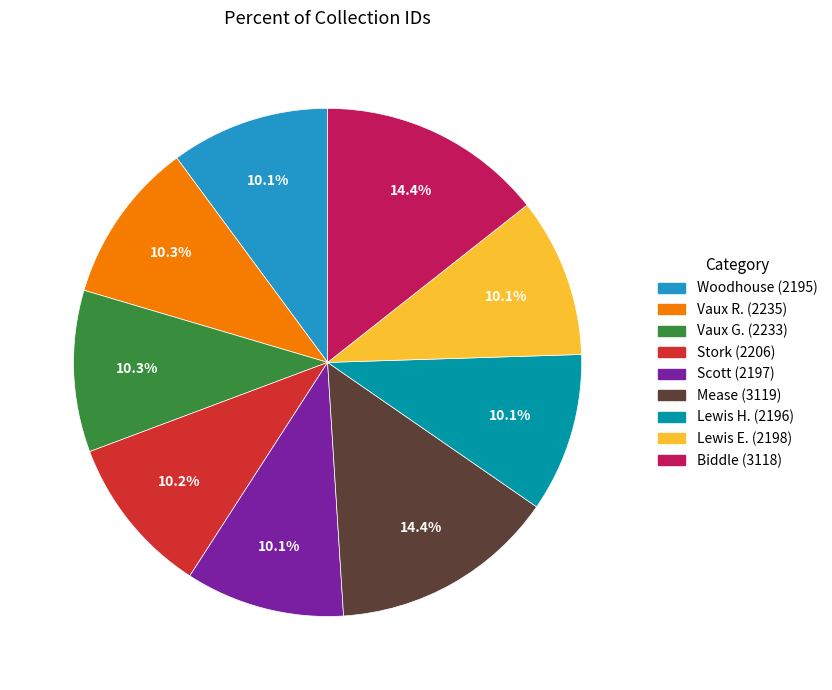

Is there any slice that represents more than half of the pie?

No